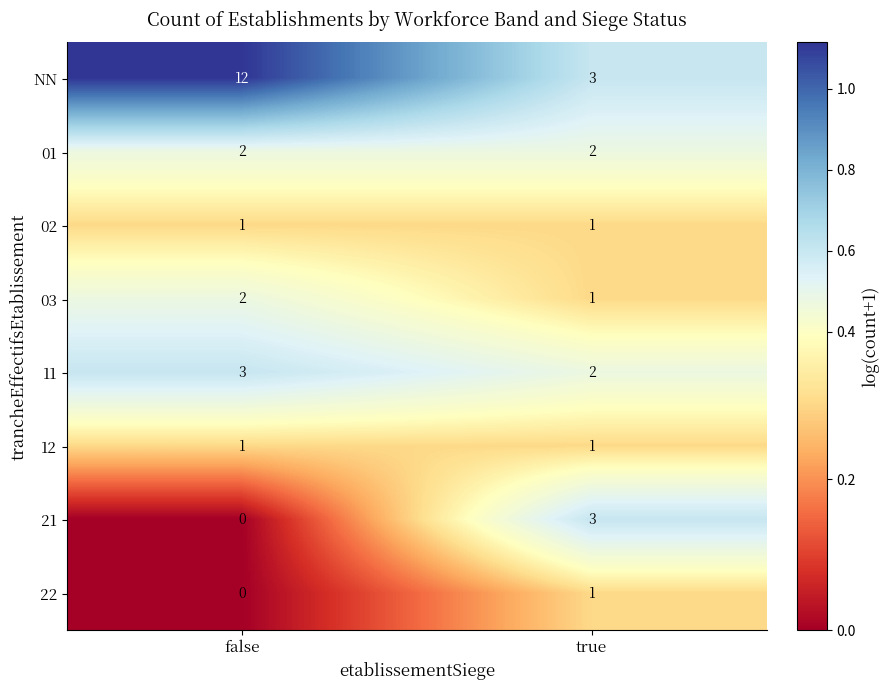

What is the difference between the NN values at true and false?

9